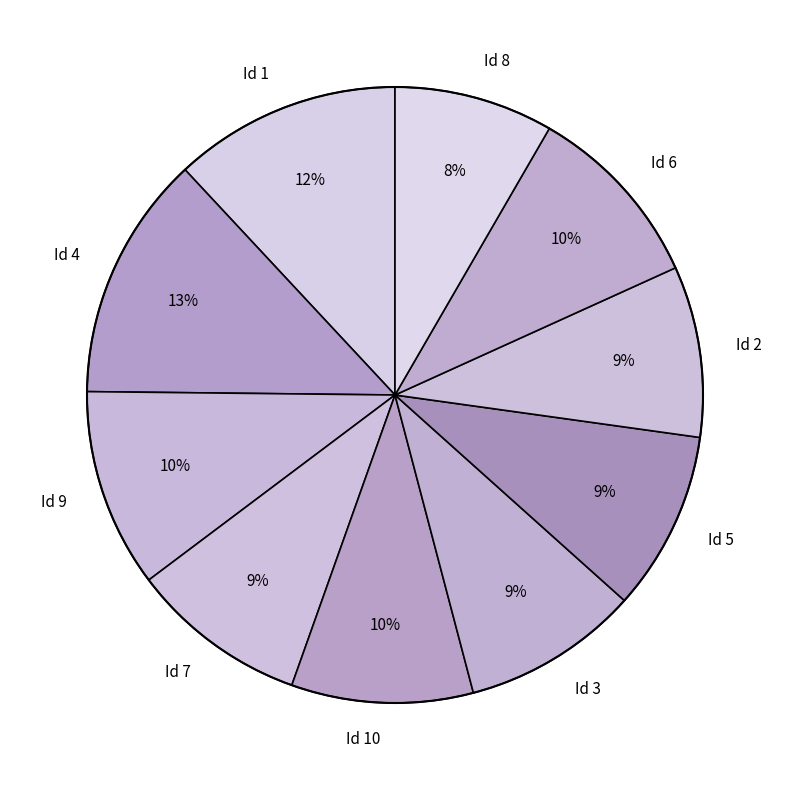

True or false: Id 8 accounts for 8% of the total.

True